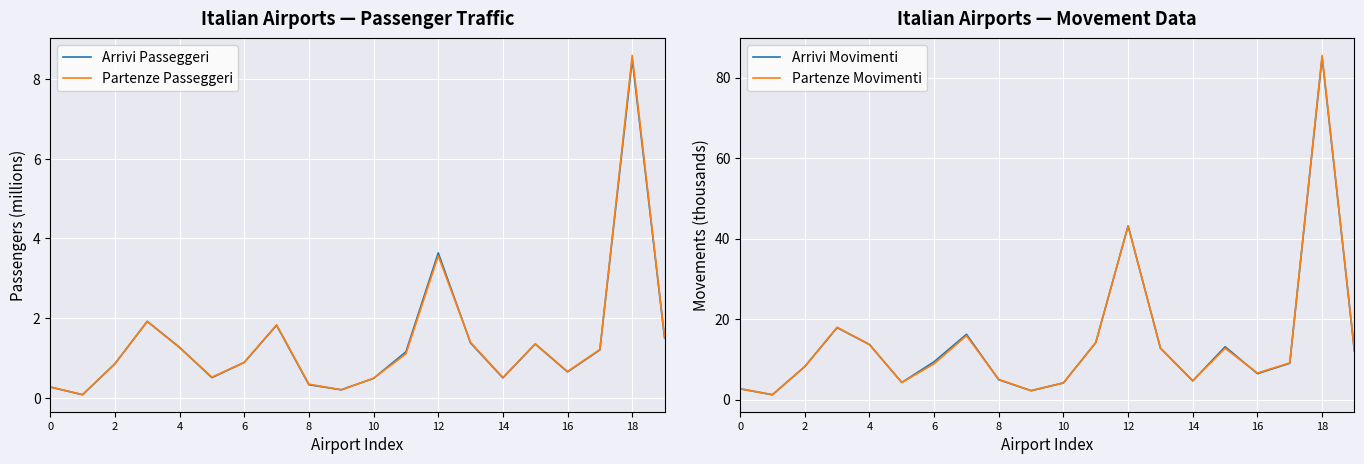

True or false: Partenze Movimenti and Arrivi Passeggeri cross at least once.

False